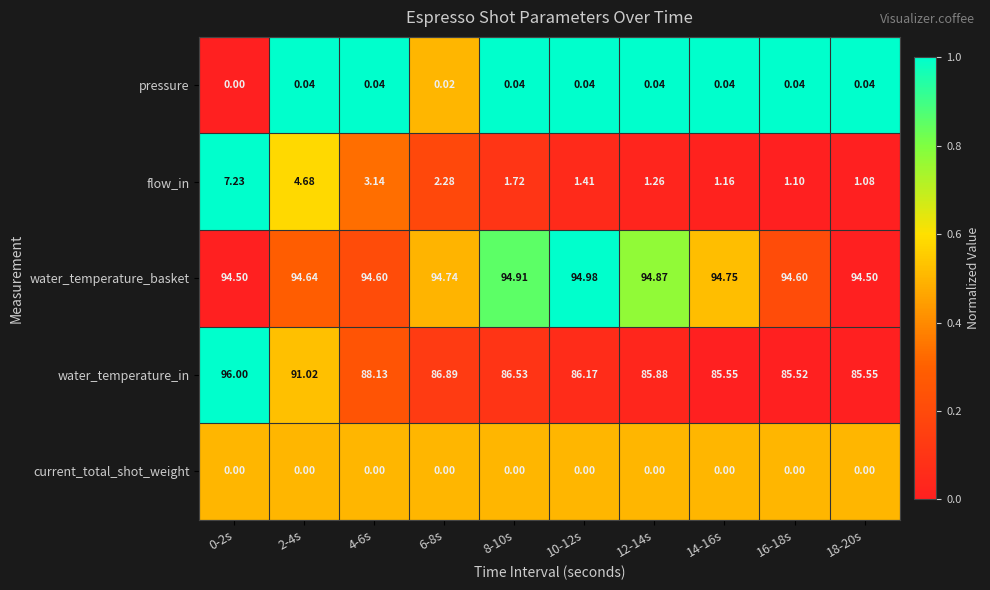

Which series has the largest total across all categories?

water_temperature_basket